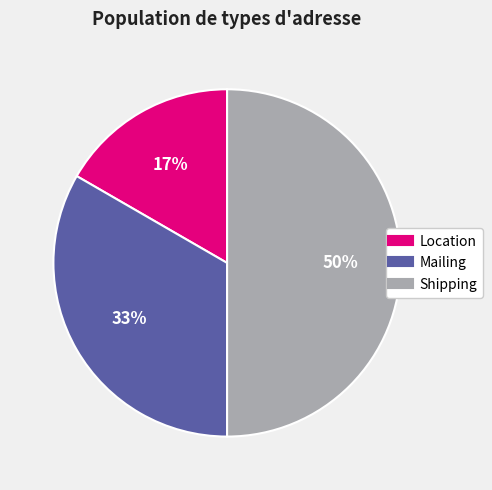

To the nearest percent, what is the combined percentage of Shipping and Location?

67%